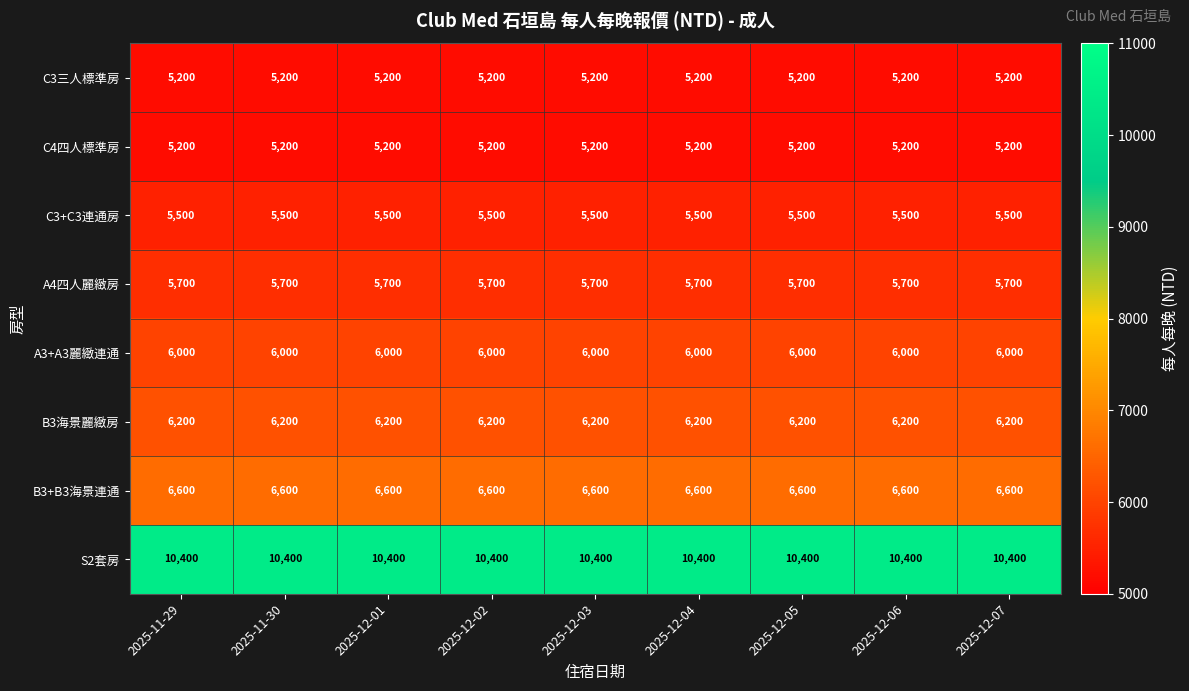

What is the approximate value of A4四人麗緻房 at 2025-12-02?

5700